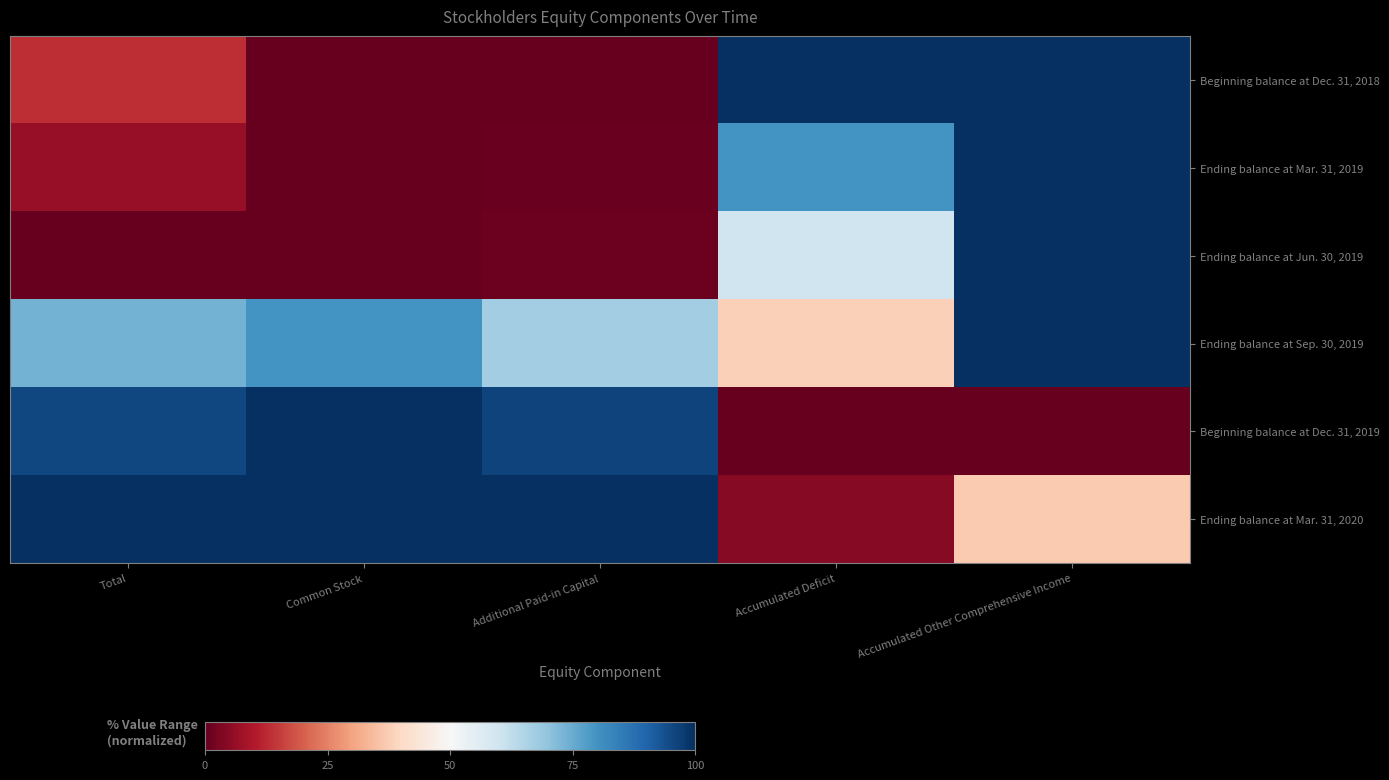

What is the difference between the highest and lowest values at Additional Paid-in Capital?

1.0